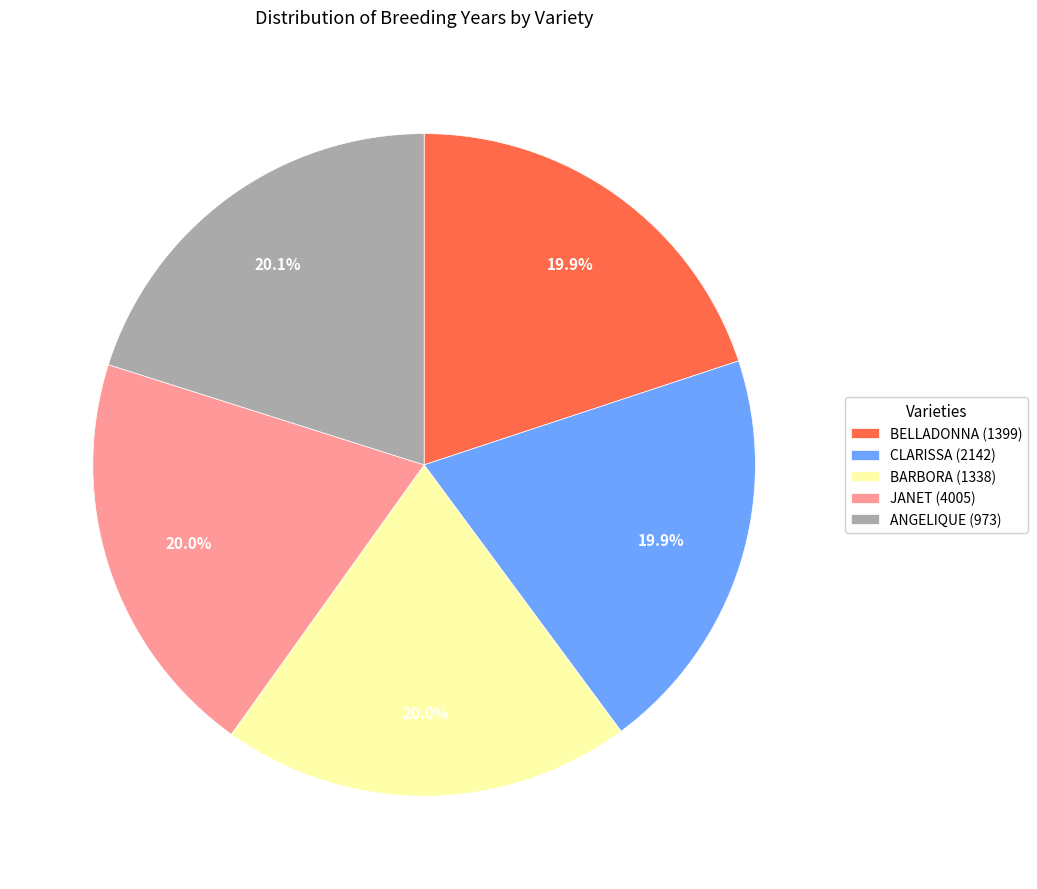

To the nearest percent, what percentage of the pie is ANGELIQUE (973)?

20%